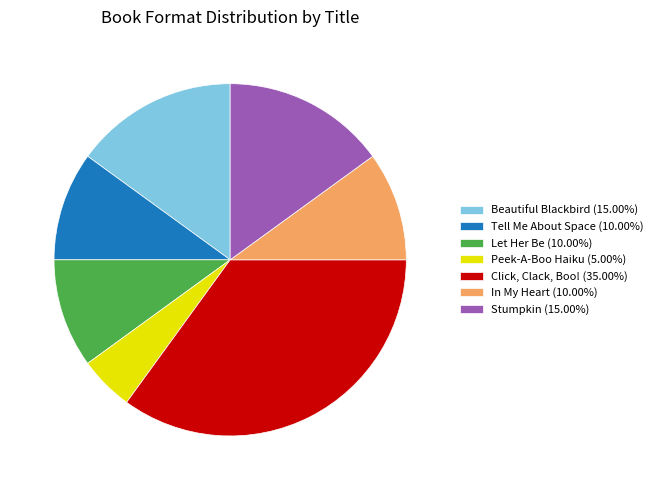

Is it true that Click, Clack, Boo! is 35% of the pie?

True